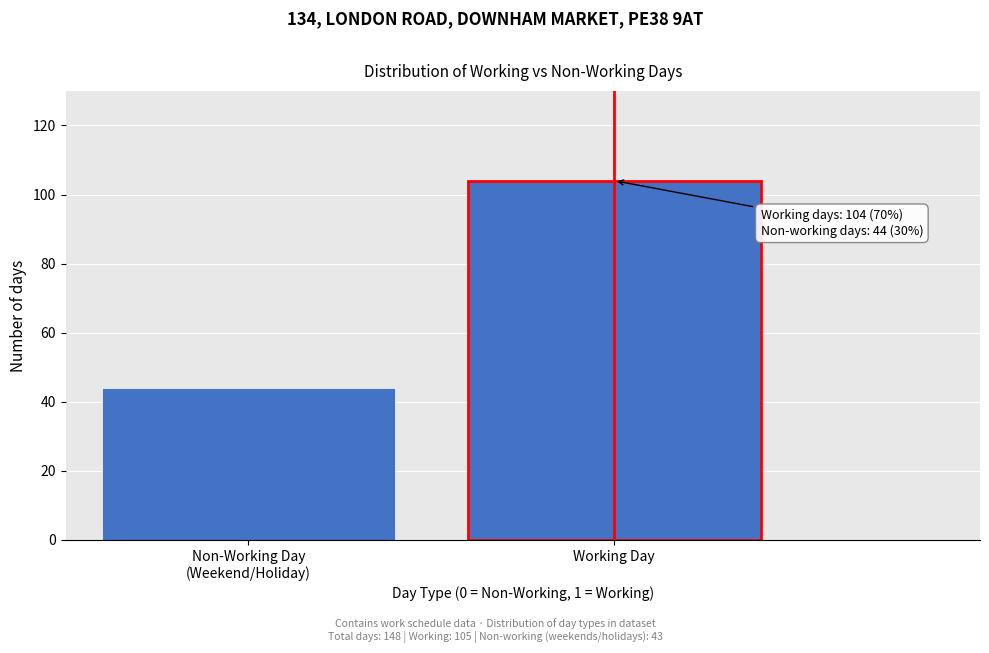

Reading right to left, transcribe all the data shown in this chart.

104	44